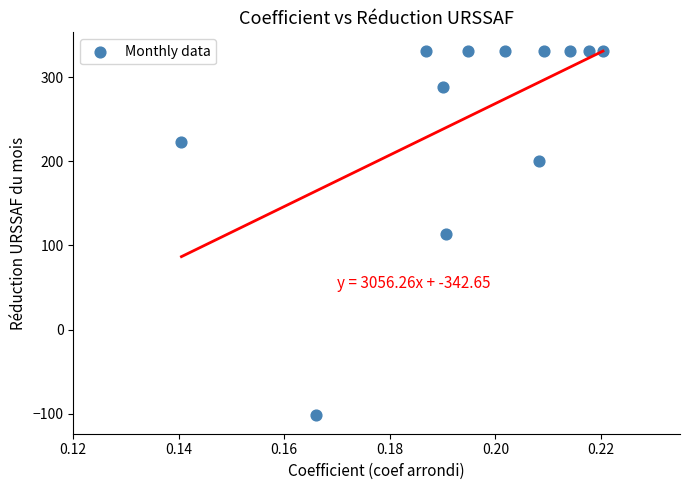

What is the range of Y values (max minus min)?

433.5